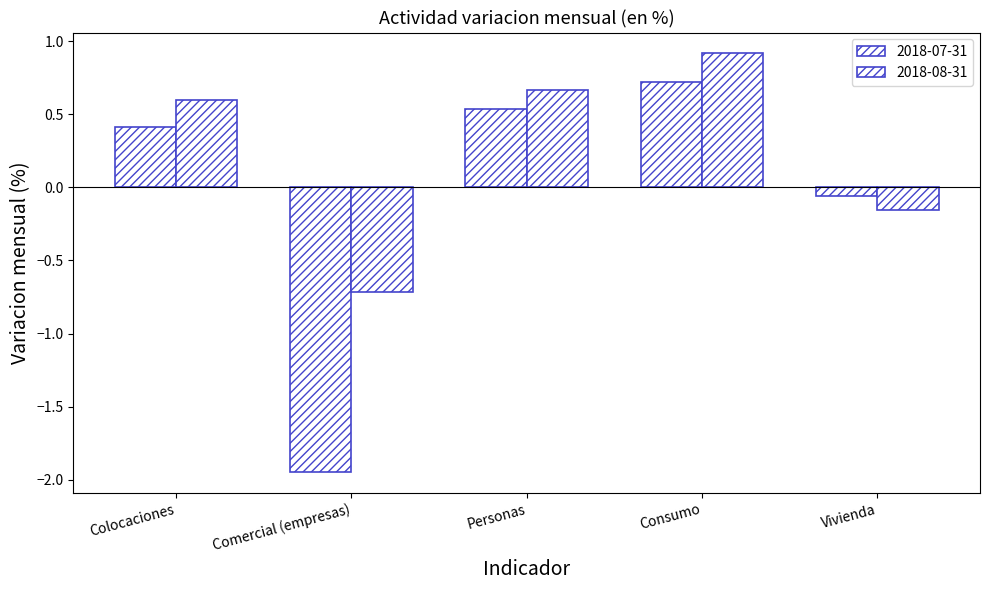

How many bars are there in total?

10